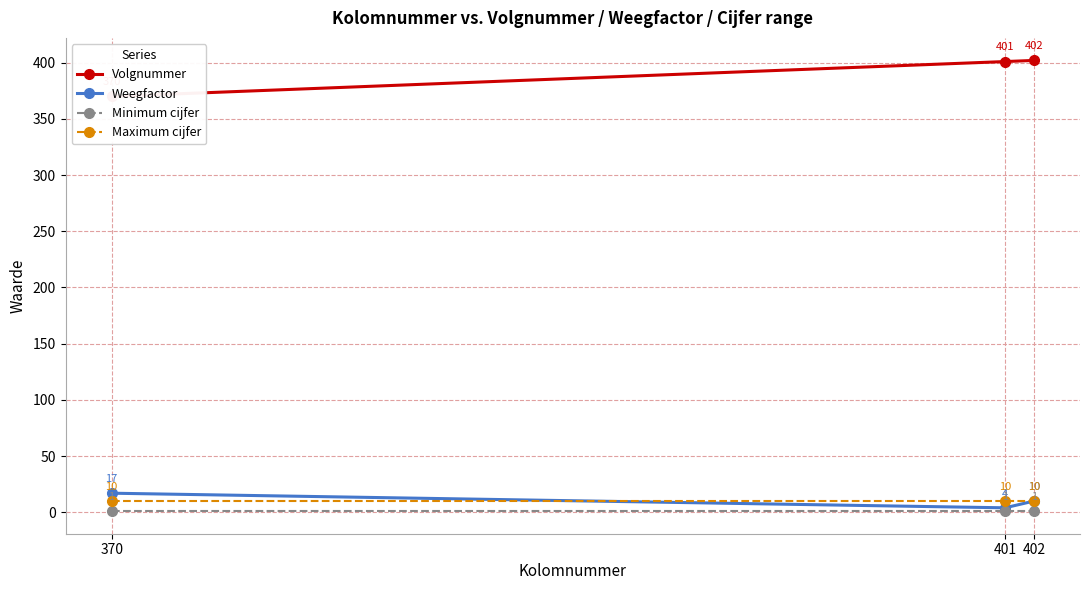

Does the chart have visible grid lines?

Yes